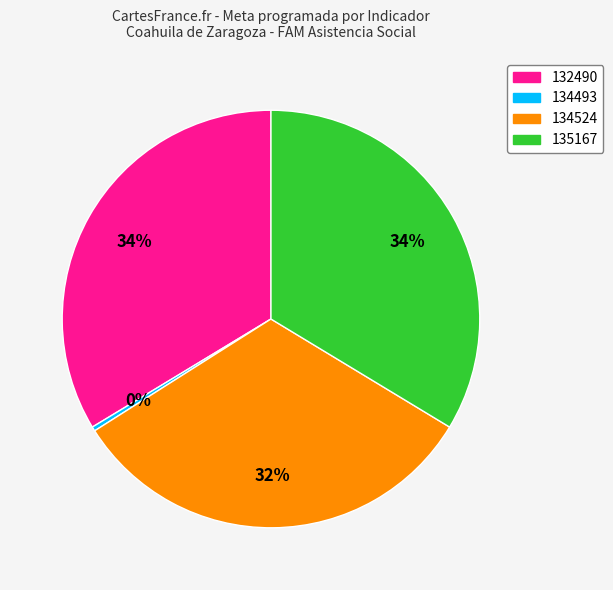

Between 135167 and 134493, which is larger?

135167